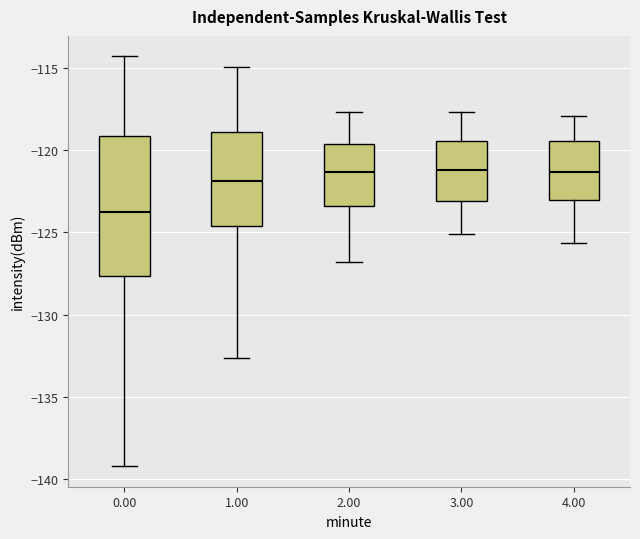

Where does the lower whisker of the box at x = 1.00 end on the y-axis? The values are not printed on the chart, so give them approximately, as read against the axis.

-132.5